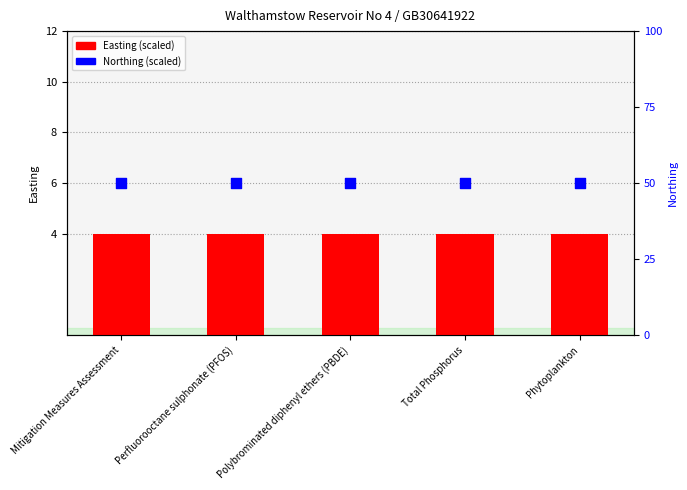

Is the value of Easting (scaled) at Phytoplankton greater than the value of Northing (scaled) at Mitigation Measures Assessment?

No